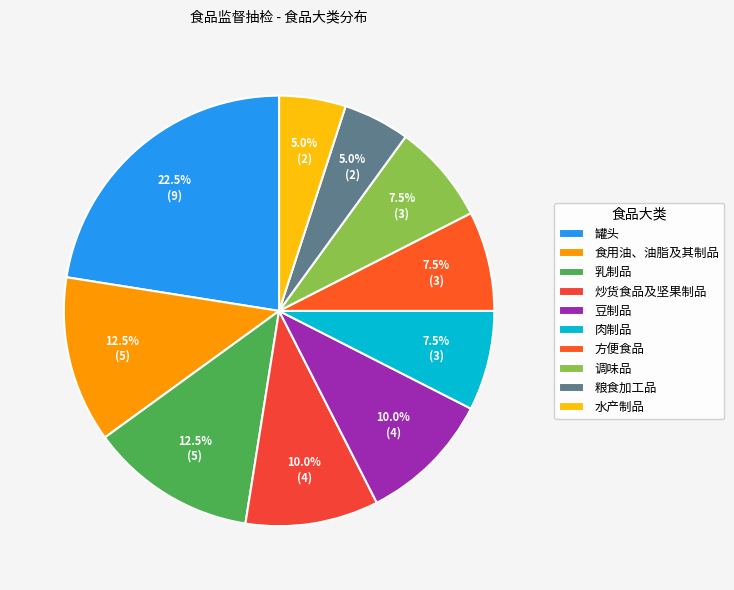

Is the sum of 食用油、油脂及其制品 and 乳制品 greater than half?

No